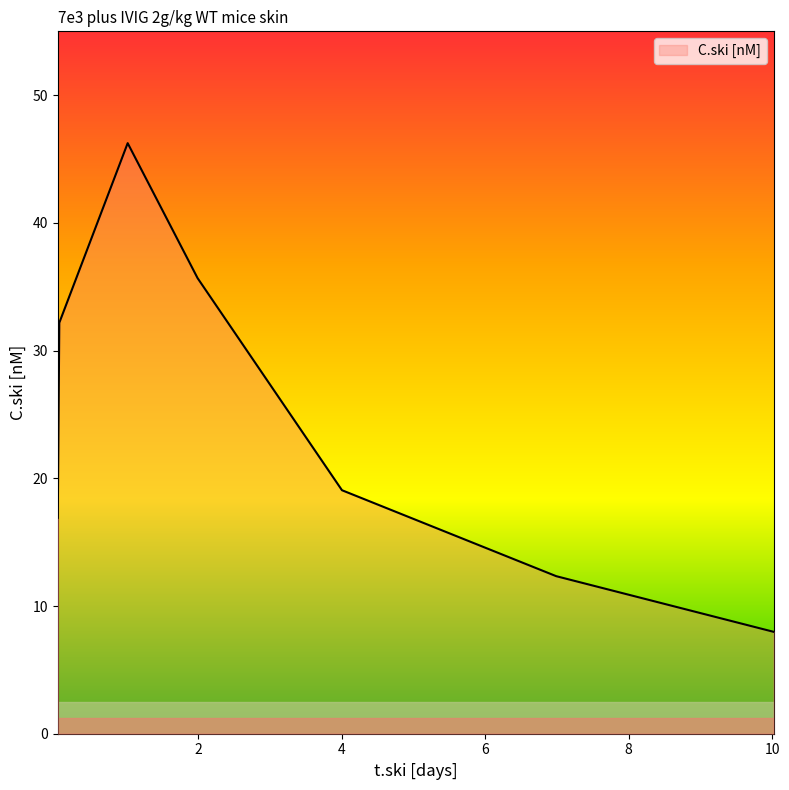

True or false: the data has more than 2 interior local peaks.

False